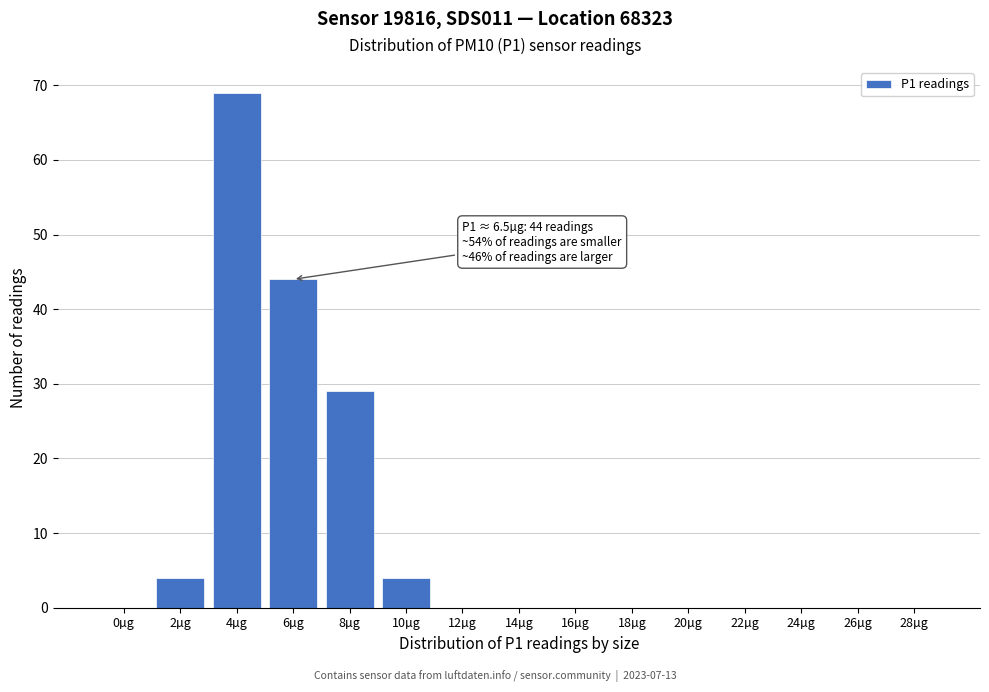

Reading right to left, extract all data points from this chart.

28µg=0	26µg=0	24µg=0	22µg=0	20µg=0	18µg=0	16µg=0	14µg=0	12µg=0	10µg=4	8µg=29	6µg=44	4µg=69	2µg=4	0µg=0